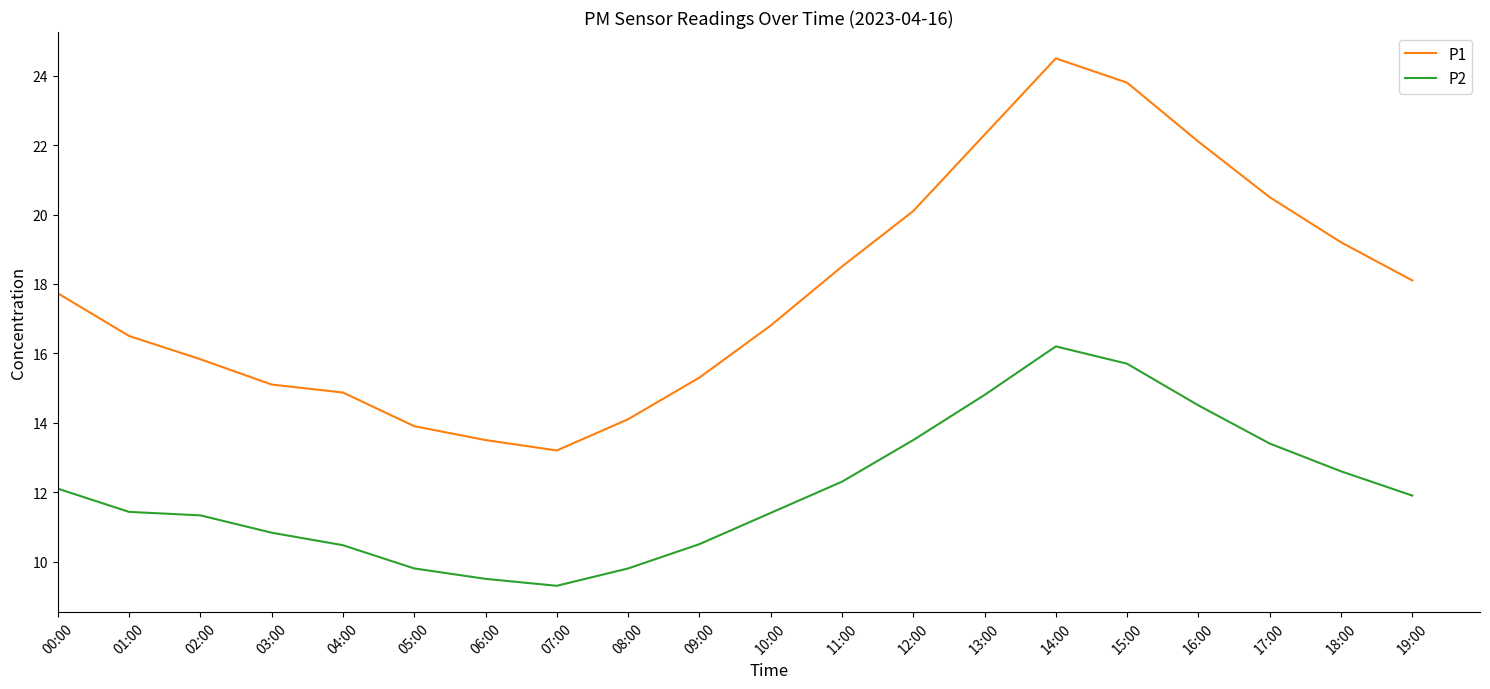

Reading left to right, extract all data points from this chart.

P1: 17.7	16.5	15.8	15.1	14.9	13.9	13.5	13.2	14.1	15.3	16.8	18.5	20.1	22.3	24.5	23.8	22.1	20.5	19.2	18.1
P2: 12.1	11.4	11.3	10.8	10.5	9.8	9.5	9.3	9.8	10.5	11.4	12.3	13.5	14.8	16.2	15.7	14.5	13.4	12.6	11.9